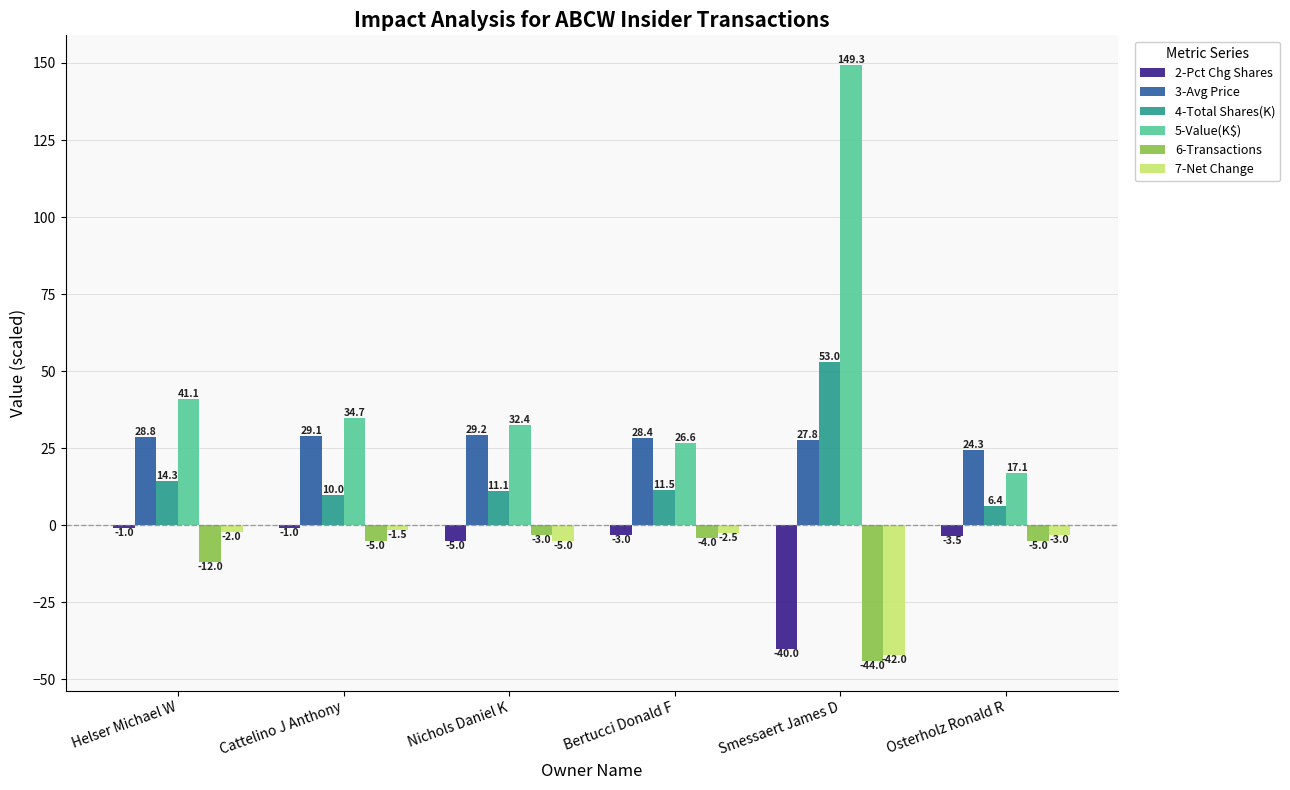

Reading right to left, what are all the values shown in this chart?

2-Pct Chg Shares: Osterholz Ronald R=-3.5	Smessaert James D=-40.0	Bertucci Donald F=-3.0	Nichols Daniel K=-5.0	Cattelino J Anthony=-1.0	Helser Michael W=-1.0
3-Avg Price: Osterholz Ronald R=24.3	Smessaert James D=27.8	Bertucci Donald F=28.4	Nichols Daniel K=29.2	Cattelino J Anthony=29.1	Helser Michael W=28.8
4-Total Shares(K): Osterholz Ronald R=6.4	Smessaert James D=53.0	Bertucci Donald F=11.5	Nichols Daniel K=11.1	Cattelino J Anthony=10.0	Helser Michael W=14.3
5-Value(K$): Osterholz Ronald R=17.1	Smessaert James D=149.3	Bertucci Donald F=26.6	Nichols Daniel K=32.4	Cattelino J Anthony=34.7	Helser Michael W=41.1
6-Transactions: Osterholz Ronald R=-5.0	Smessaert James D=-44.0	Bertucci Donald F=-4.0	Nichols Daniel K=-3.0	Cattelino J Anthony=-5.0	Helser Michael W=-12.0
7-Net Change: Osterholz Ronald R=-3.0	Smessaert James D=-42.0	Bertucci Donald F=-2.5	Nichols Daniel K=-5.0	Cattelino J Anthony=-1.5	Helser Michael W=-2.0